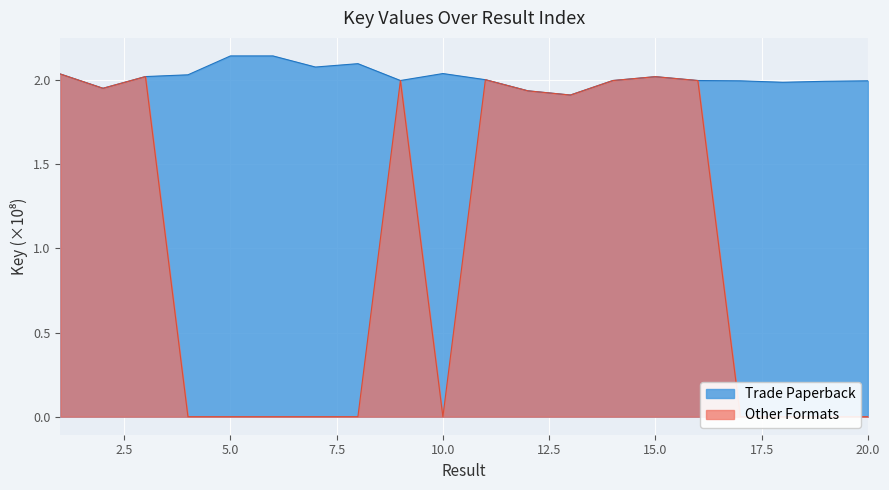

How many lines are shown in the chart?

2